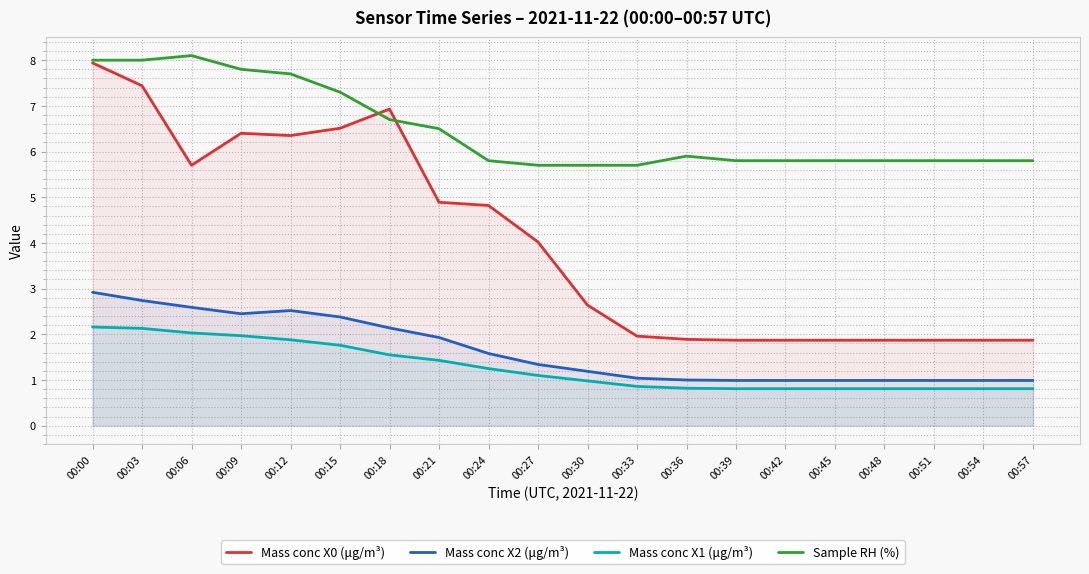

How many values in the Mass conc X2 (μg/m³) series exceed 1?

12